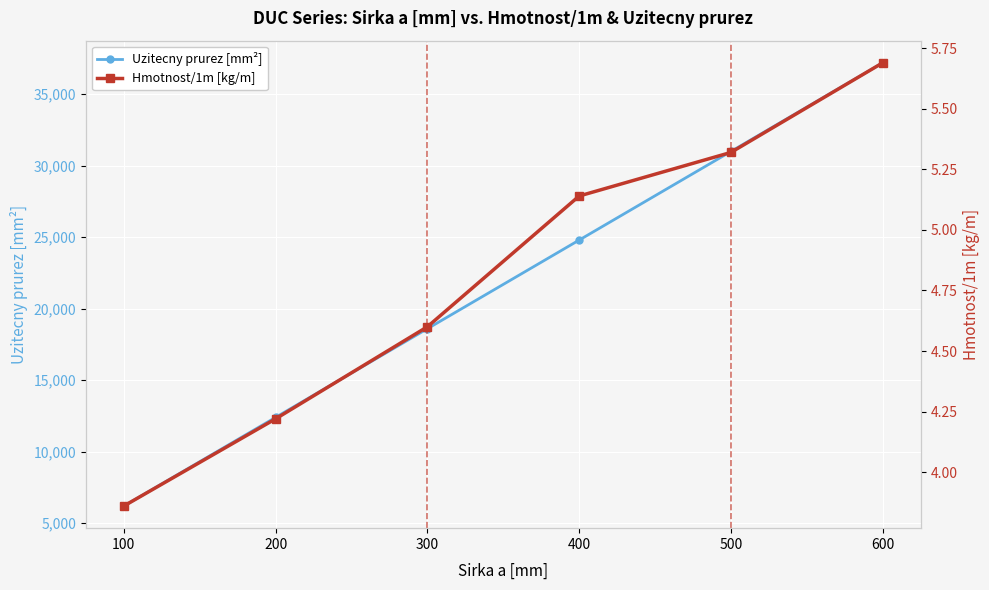

Reading right to left, what are all the values shown in this chart?

Uzitecny prurez [mm²]: 37200.0	31000.0	24800.0	18600.0	12400.0	6200.0
Hmotnost/1m [kg/m]: 5.7	5.3	5.1	4.6	4.2	3.9